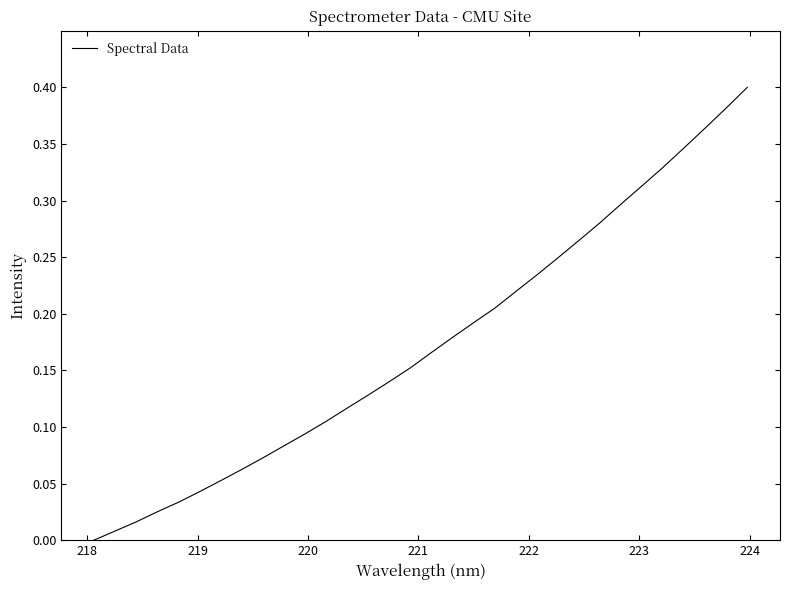

Does the chart display data point markers on the line(s)?

No